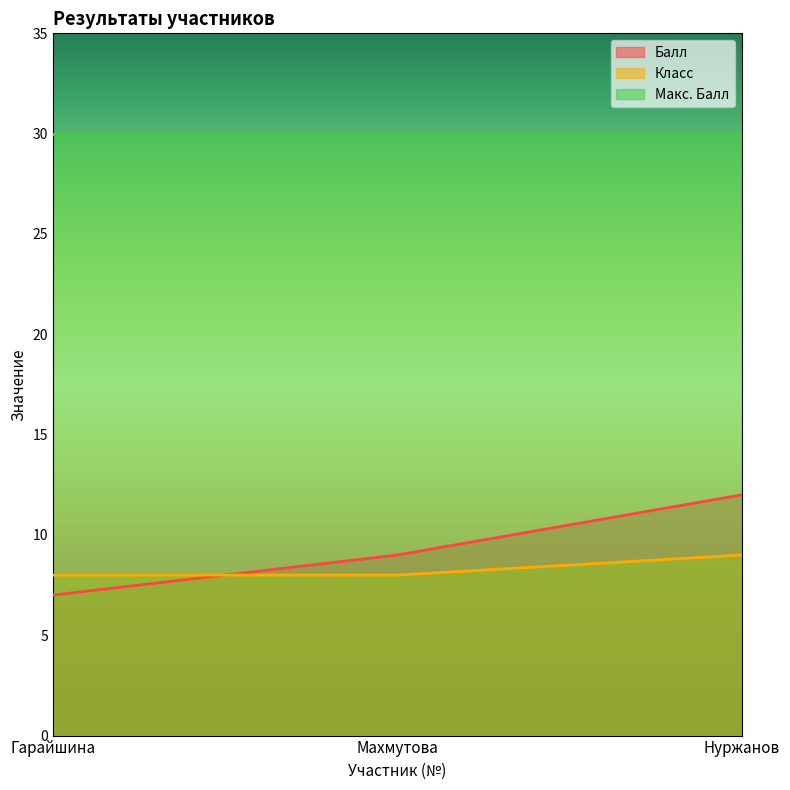

At Гарайшина, list the series in order from smallest to largest.

Балл, Класс, Макс. Балл